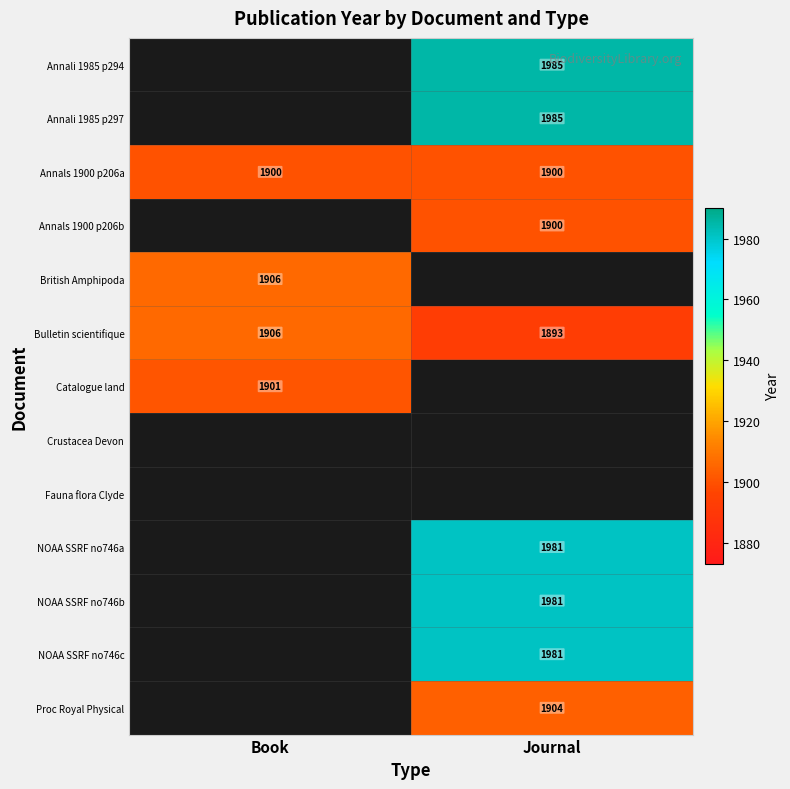

What is the total value across all series at Journal?

17510